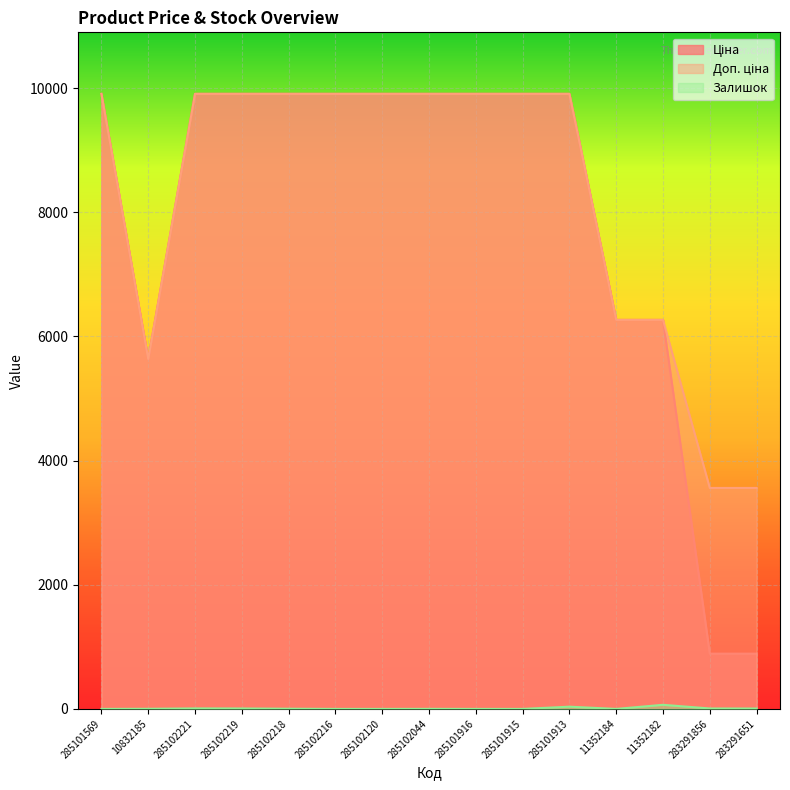

True or false: Доп. ціна and Ціна cross at least once.

False